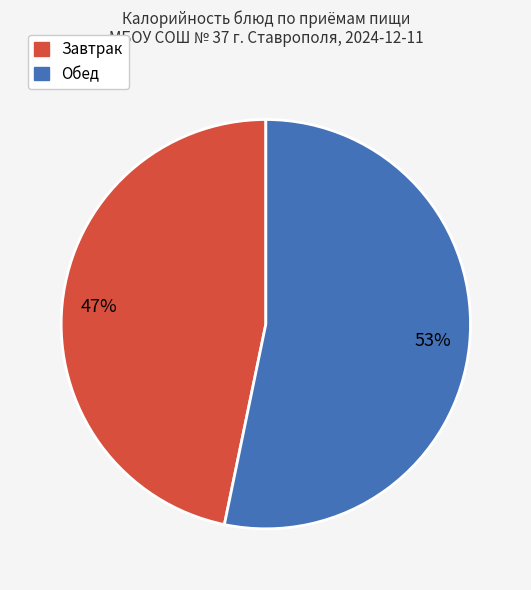

To the nearest percent, what is the difference between the largest and smallest slice percentages?

6%